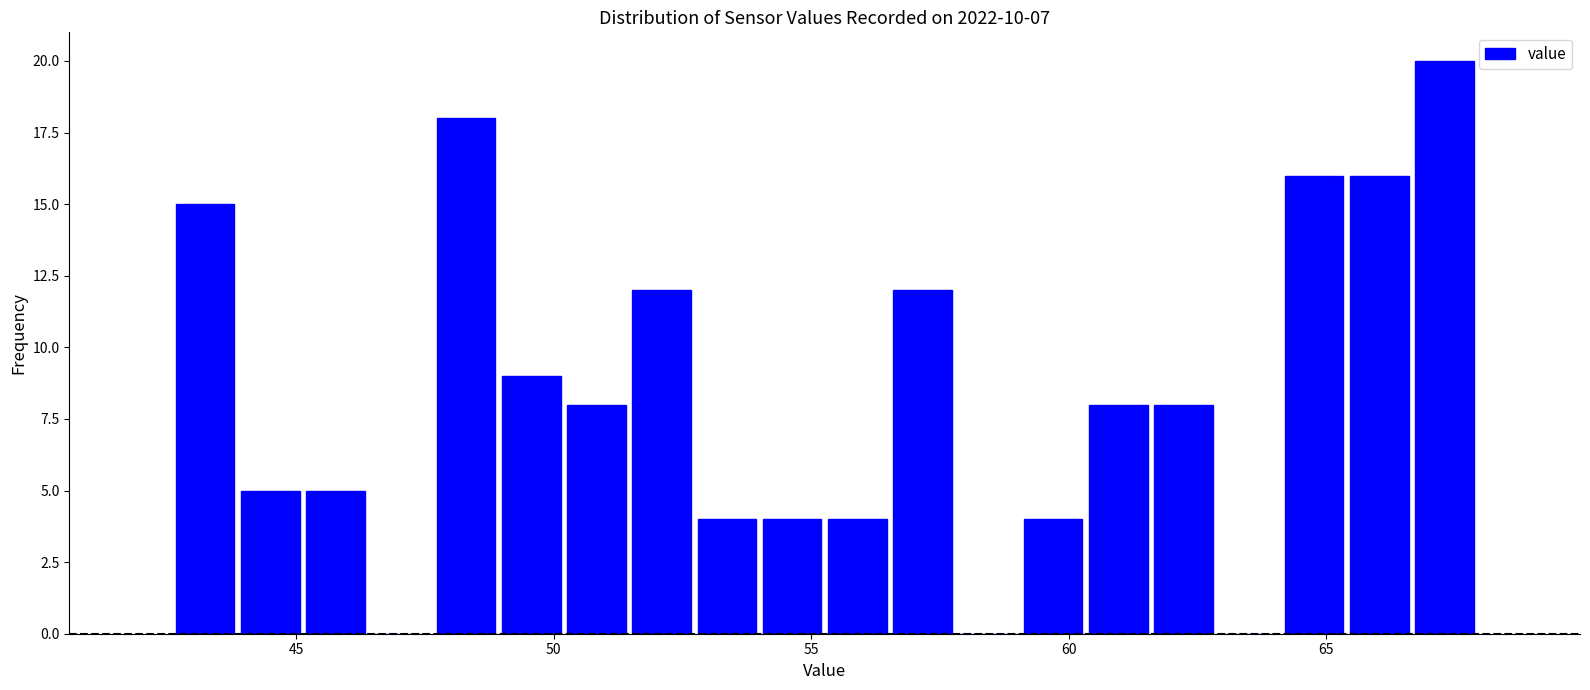

Read against the x-axis, roughly where is the centre of the tallest bar?

67.5